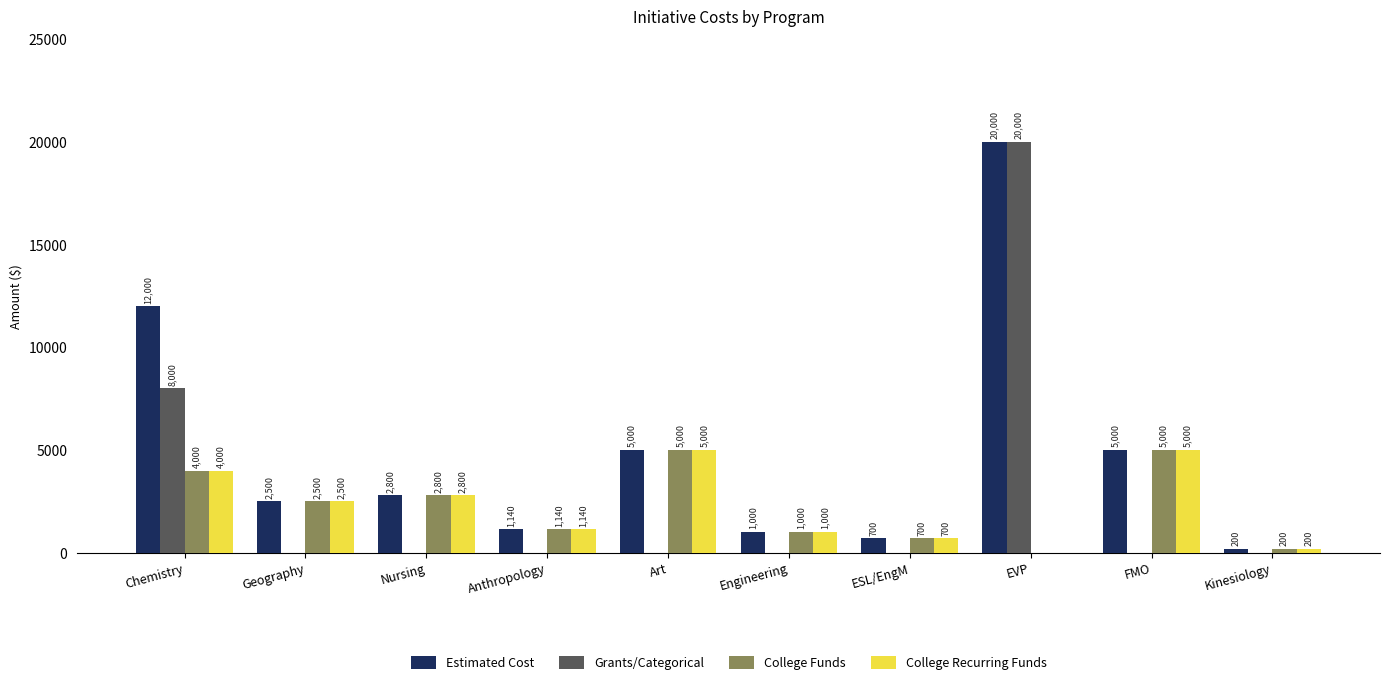

Is the value of Estimated Cost at Kinesiology greater than the value of College Funds at ESL/EngM?

No